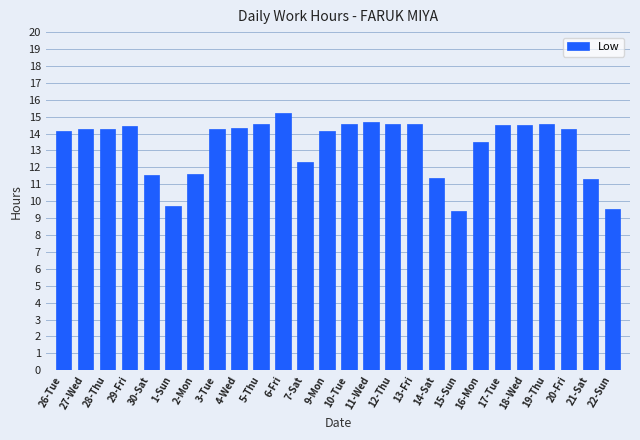

What is the average value?

13.3